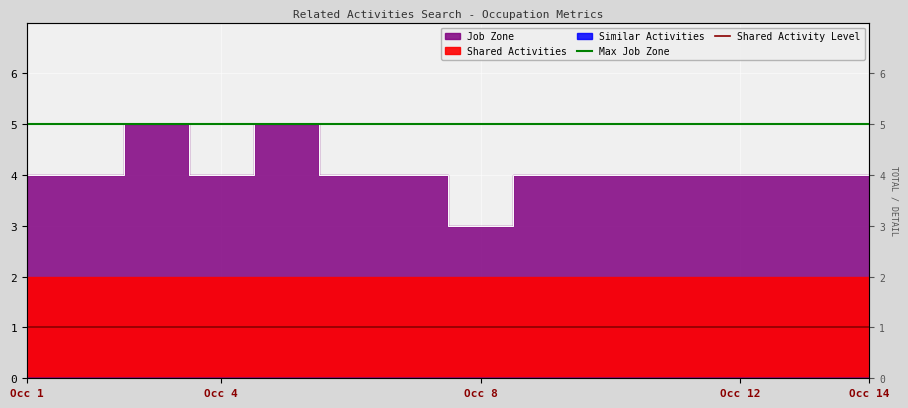

What is the label of the 2nd point from the right?

12